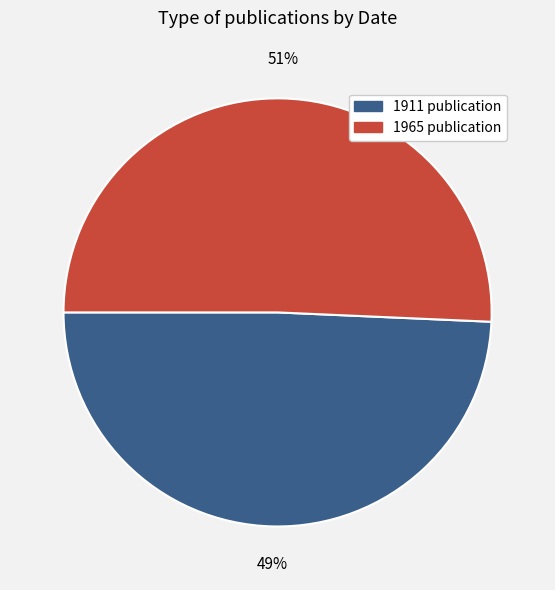

Is it true that 1965 is 51% of the pie?

True